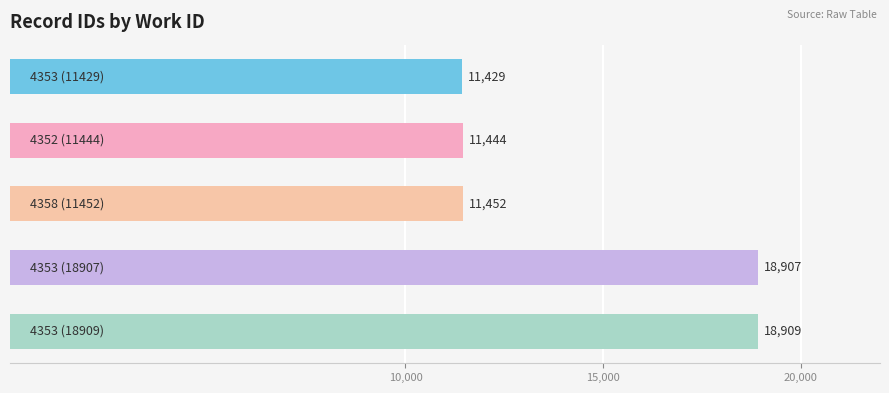

What is the greatest value displayed?

18909